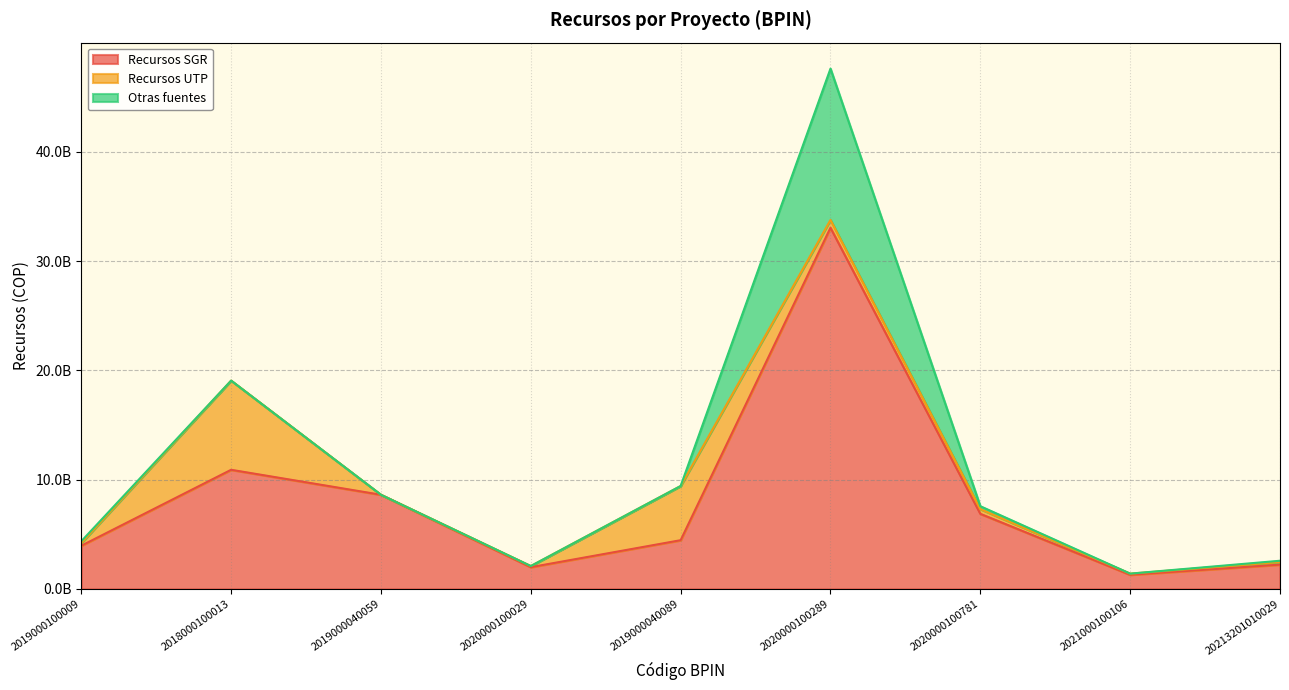

List the series in order of their peak value, lowest first.

Recursos UTP, Otras fuentes, Recursos SGR